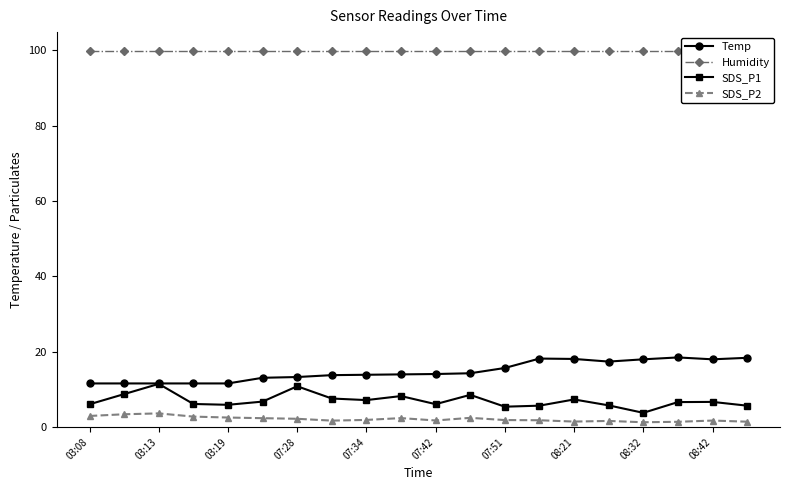

How many data points does each series have?

20